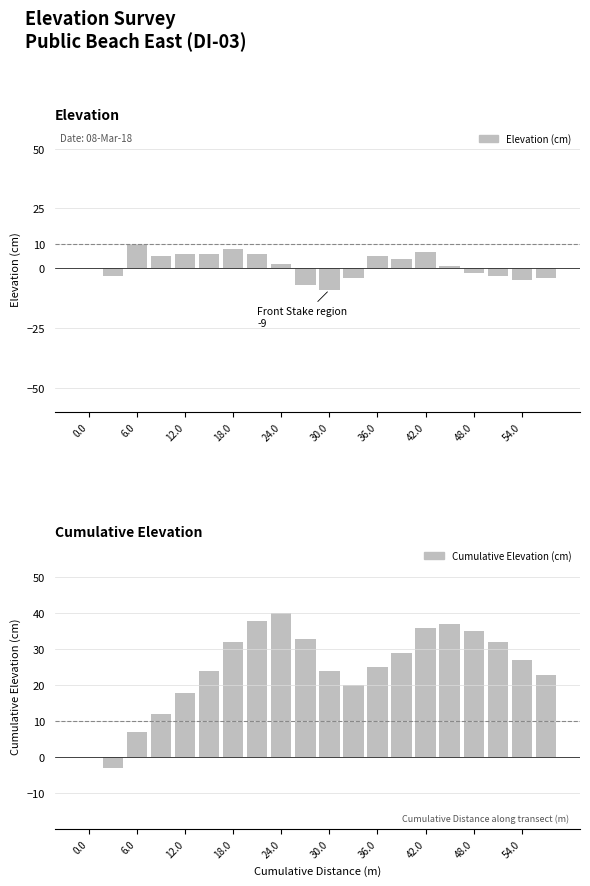

How many series are shown in this chart?

2